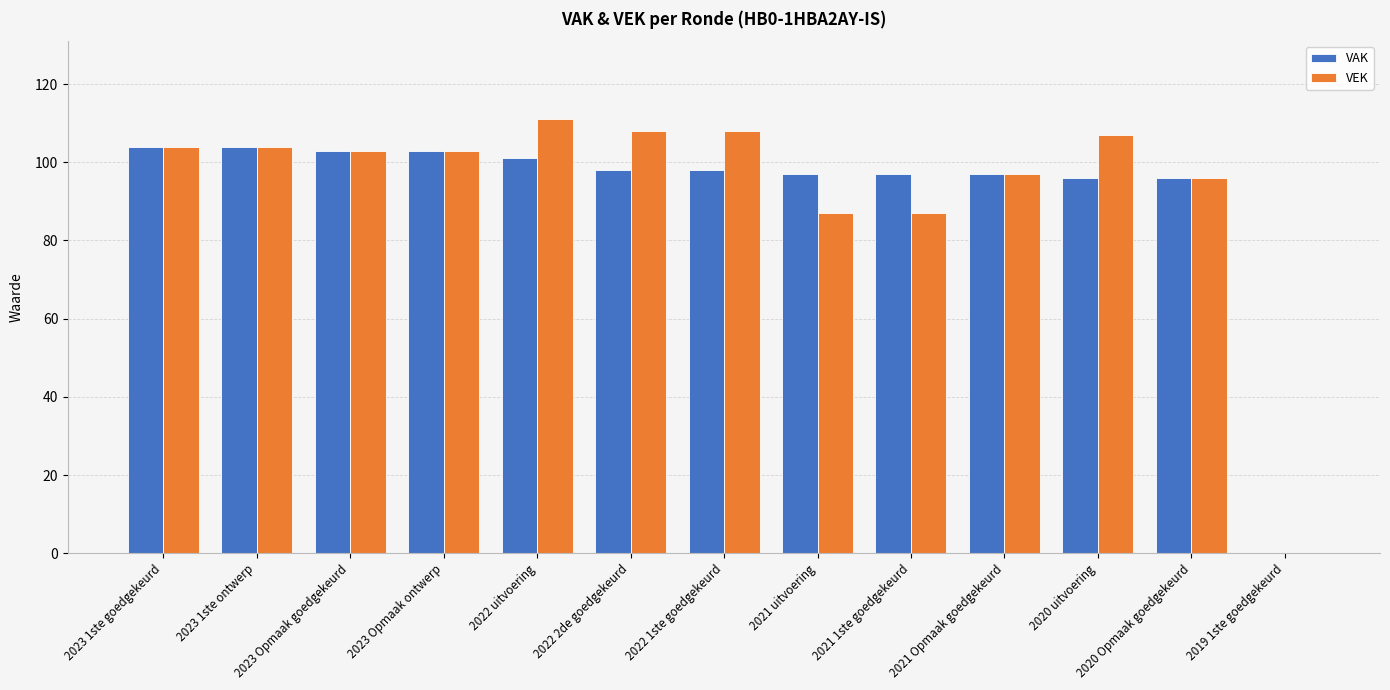

The value of VEK at 2023 Opmaak goedgekeurd is 150. True or false?

False